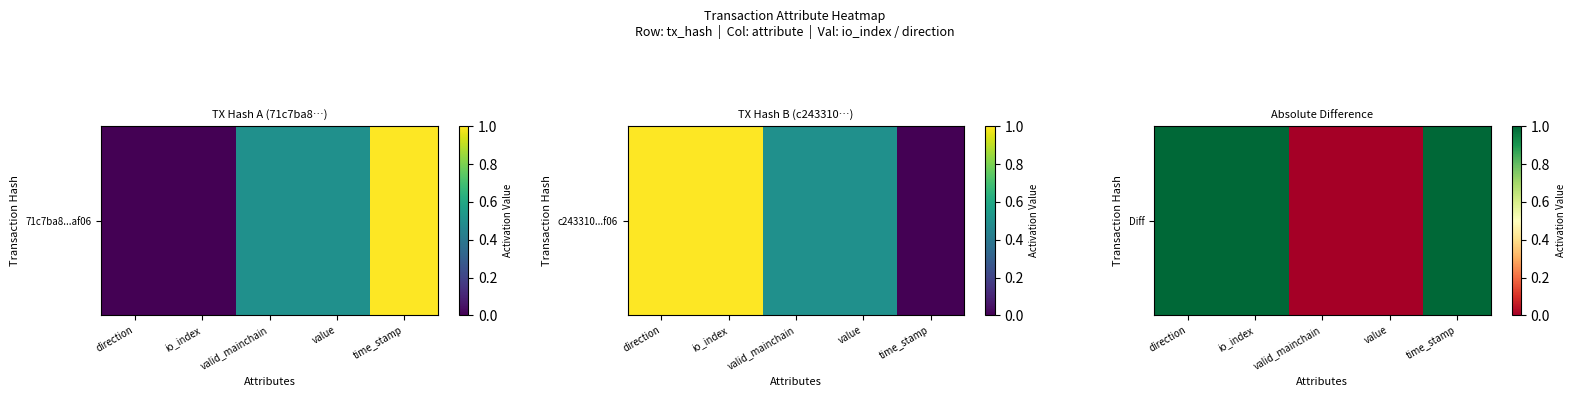

List the labels in order of value, smallest first.

valid_mainchain, value, direction, io_index, time_stamp